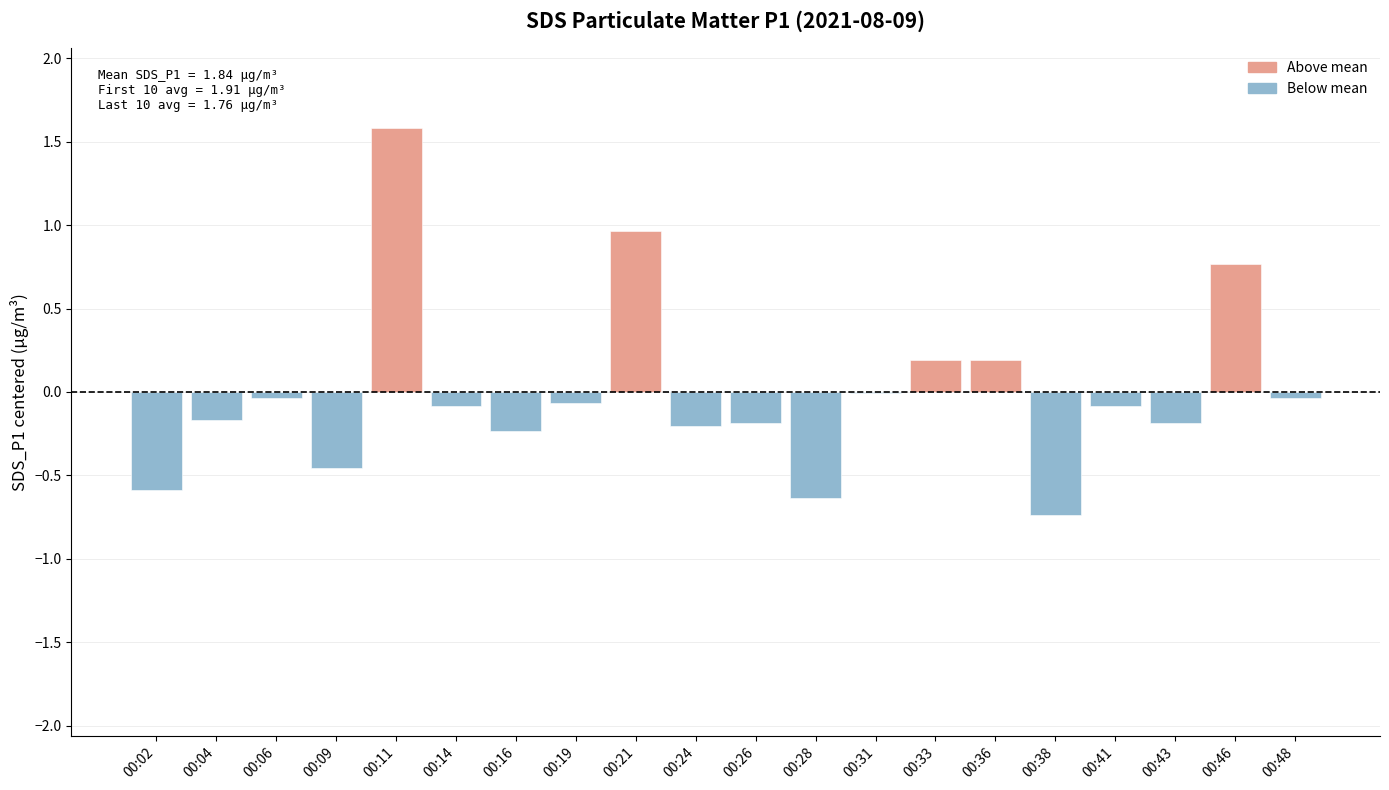

The value at 00:02 is -0.6. True or false?

True